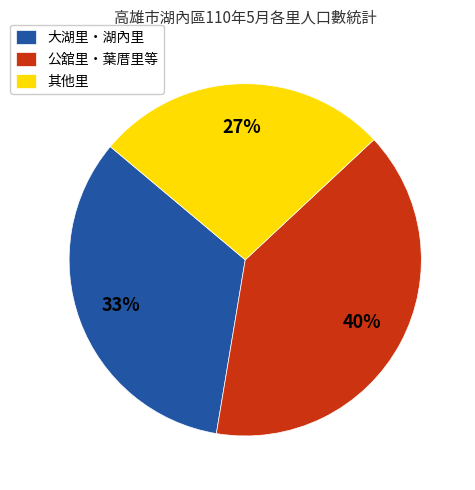

Is the sum of 大湖里・湖內里 and 其他里 greater than half?

Yes